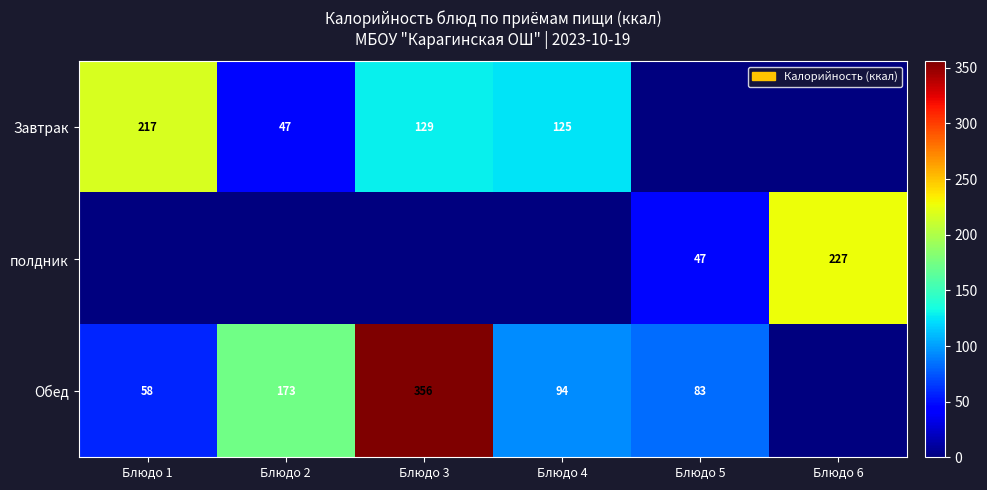

How many series are shown in this chart?

3